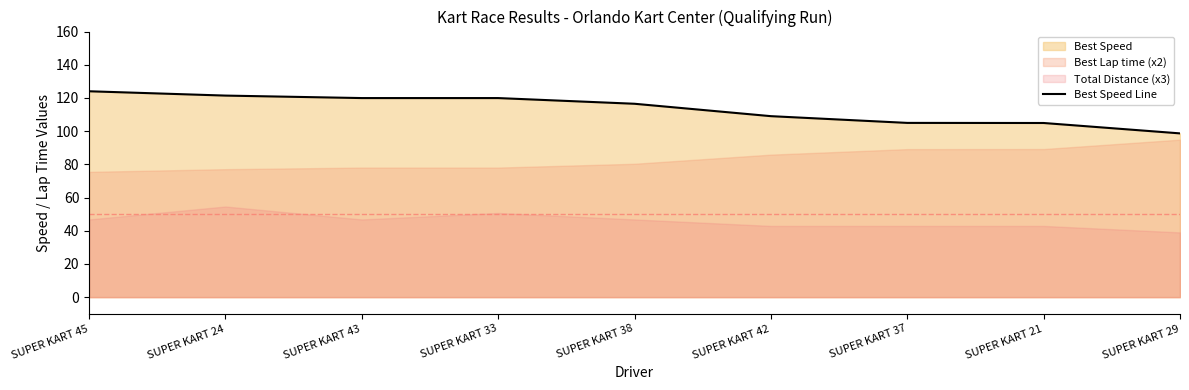

How many data points does each series have?

9